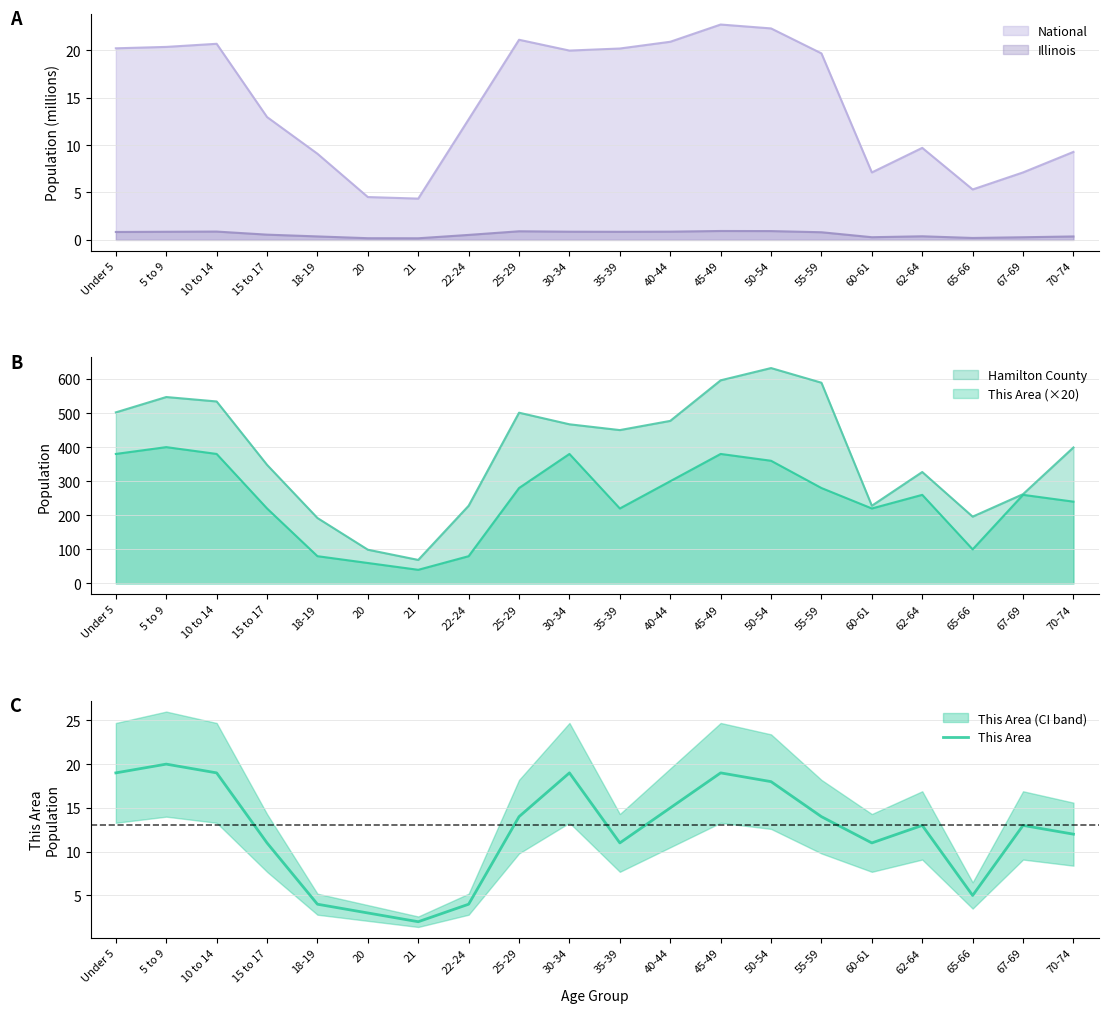

What position from the right is 20?

15